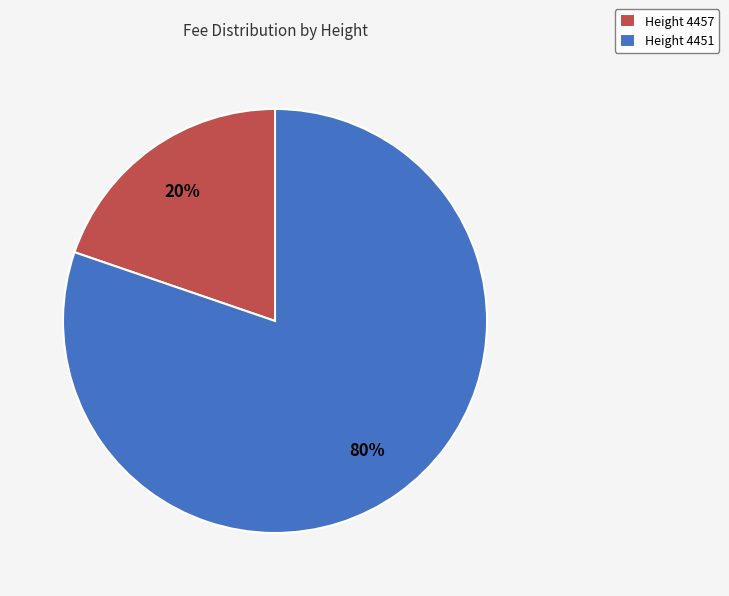

To the nearest percent, what portion does Height 4451 represent?

80%